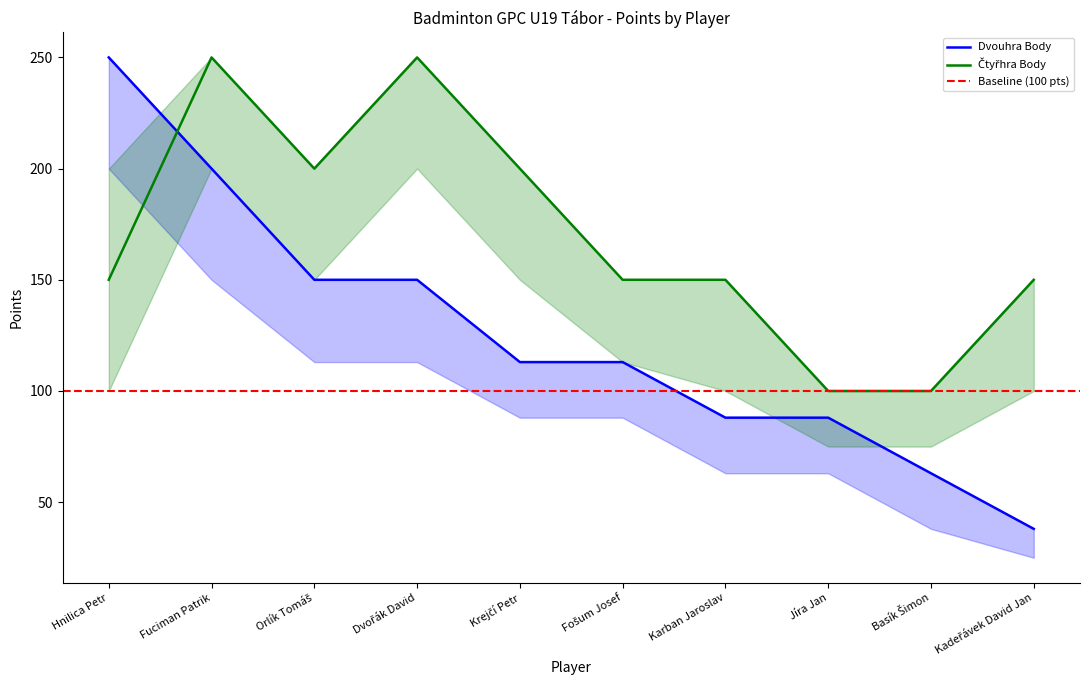

Is this an area chart (filled region under the line)?

No